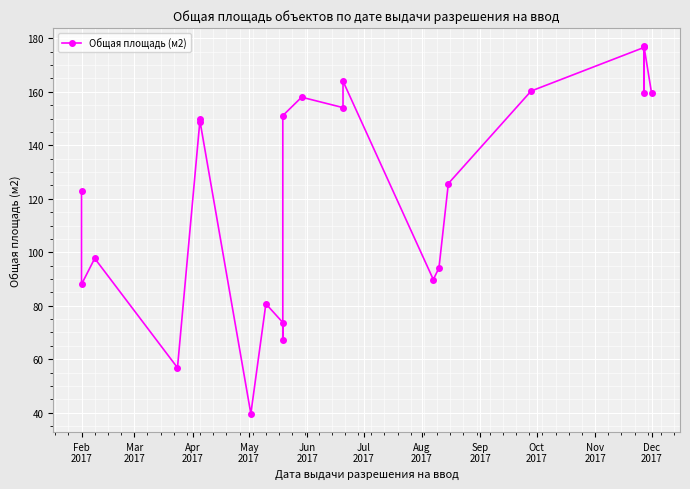

Read the value at Feb 2017.

88.0